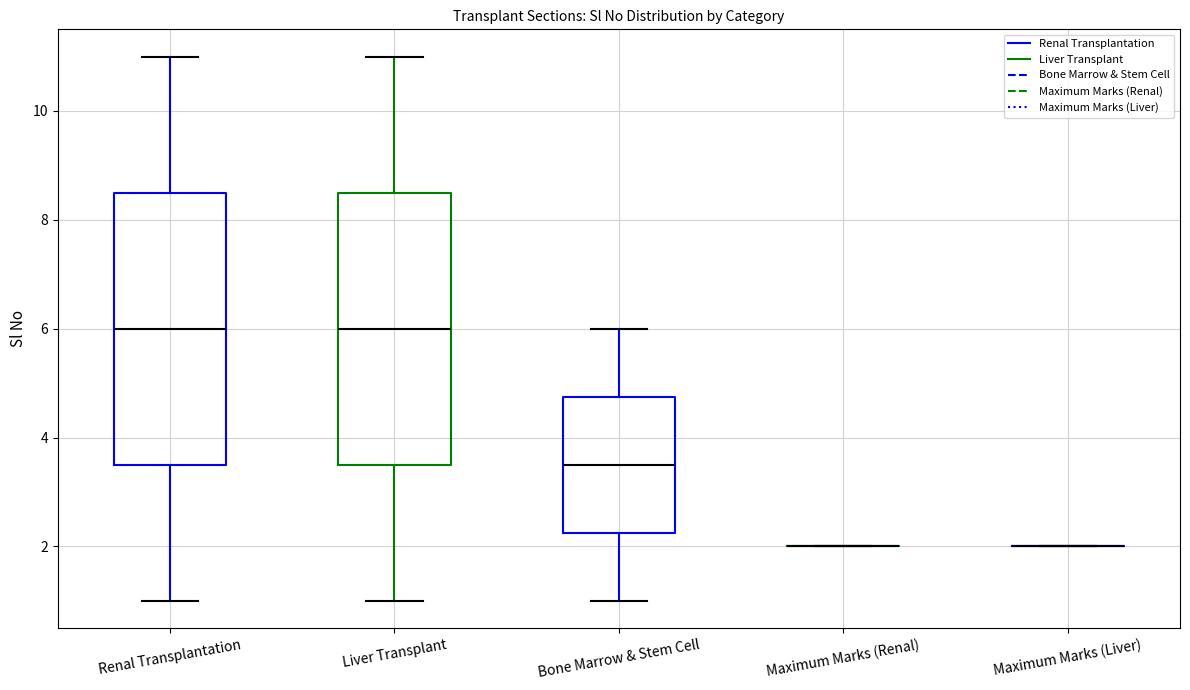

Reading left to right, read every box against the y-axis: the position of its median line, the range the box covers, and the ends of its whiskers. The values are not printed on the chart, so give them approximately, as read against the axis.

Renal Transplantation: median 6.0, box 3.6 to 8.6, whiskers 1.0 to 11.0
Liver Transplant: median 6.0, box 3.6 to 8.6, whiskers 1.0 to 11.0
Bone Marrow & Stem Cell: median 3.6, box 2.2 to 4.8, whiskers 1.0 to 6.0
Maximum Marks (Renal): box collapsed to a line at 2.0, whiskers 2.0 to 2.0
Maximum Marks (Liver): box collapsed to a line at 2.0, whiskers 2.0 to 2.0